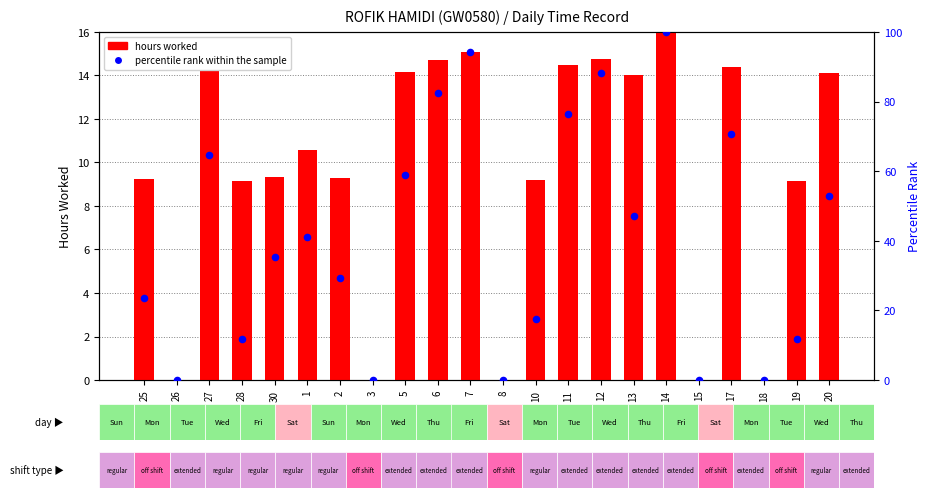

Which series reaches the maximum Y coordinate?

percentile rank within the sample